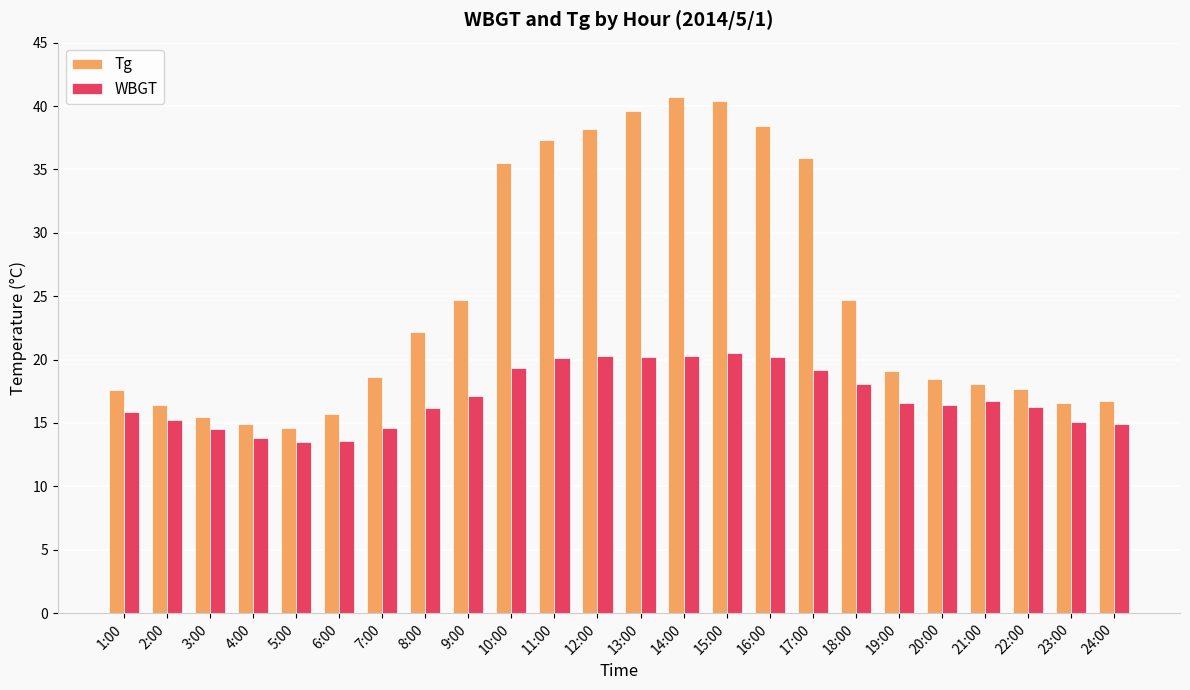

Which series changed the most between 10:00 and 20:00?

Tg